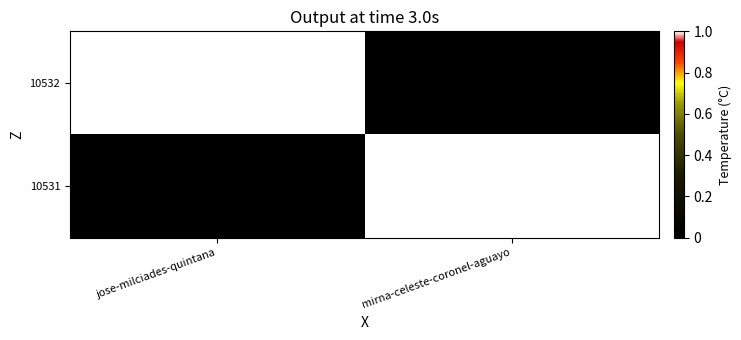

Which series changed the most between jose-milciades-quintana and mirna-celeste-coronel-aguayo?

10532